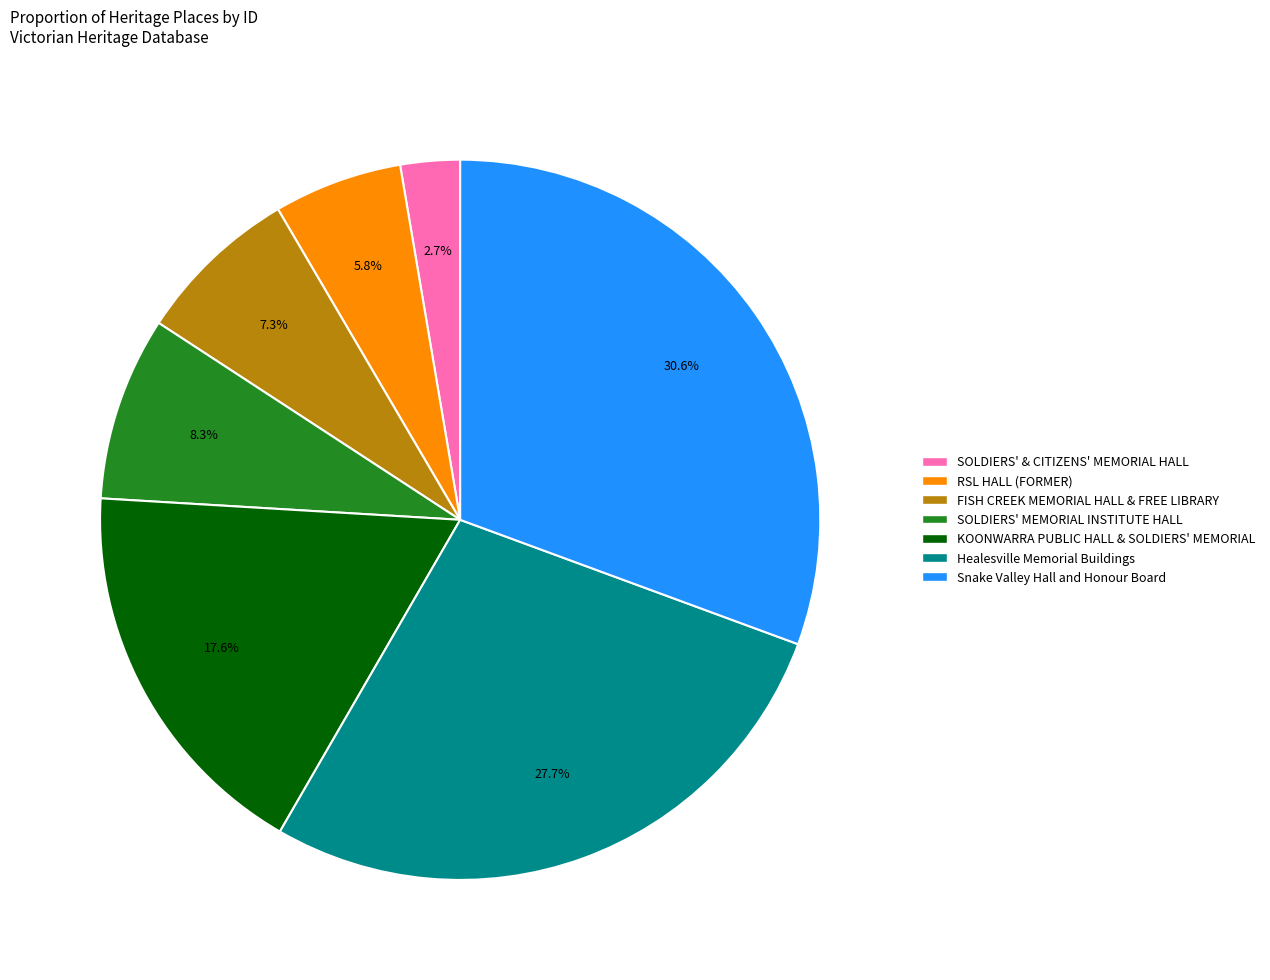

Is the sum of Snake Valley Hall and Honour Board and Healesville Memorial Buildings greater than half?

Yes